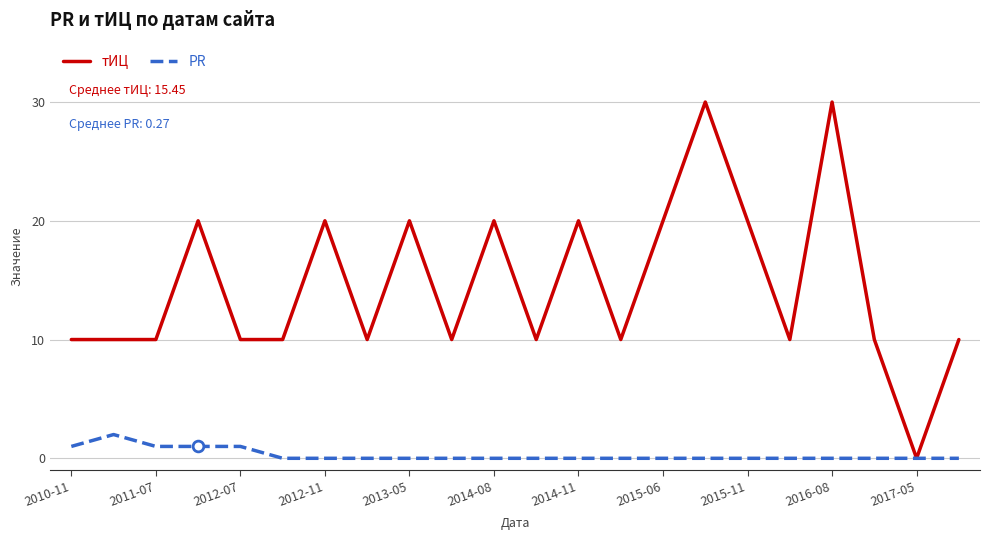

Which series has the largest total across all categories?

тИЦ